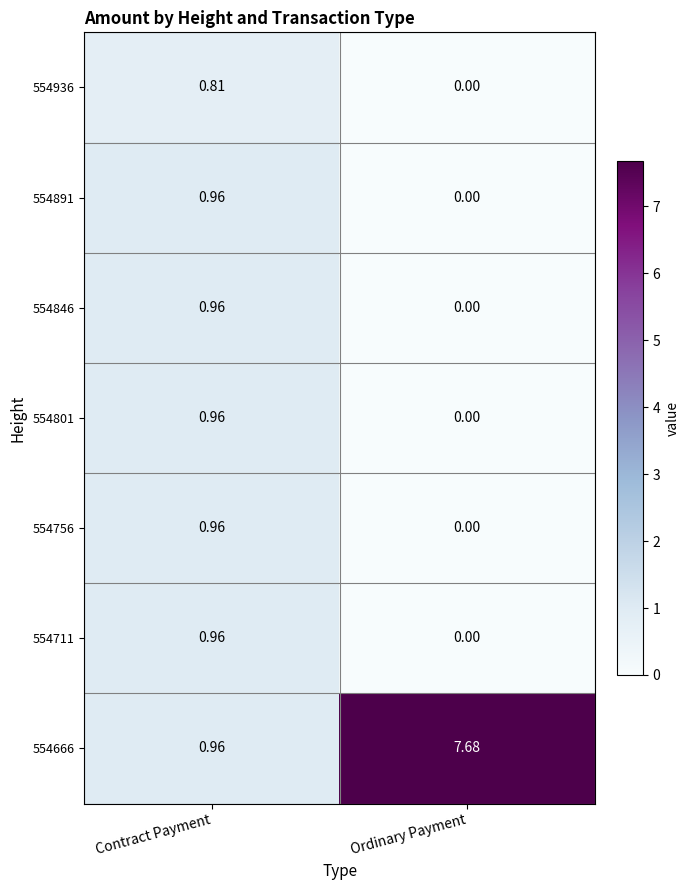

At which label is 554936 closest to 0?

Ordinary Payment